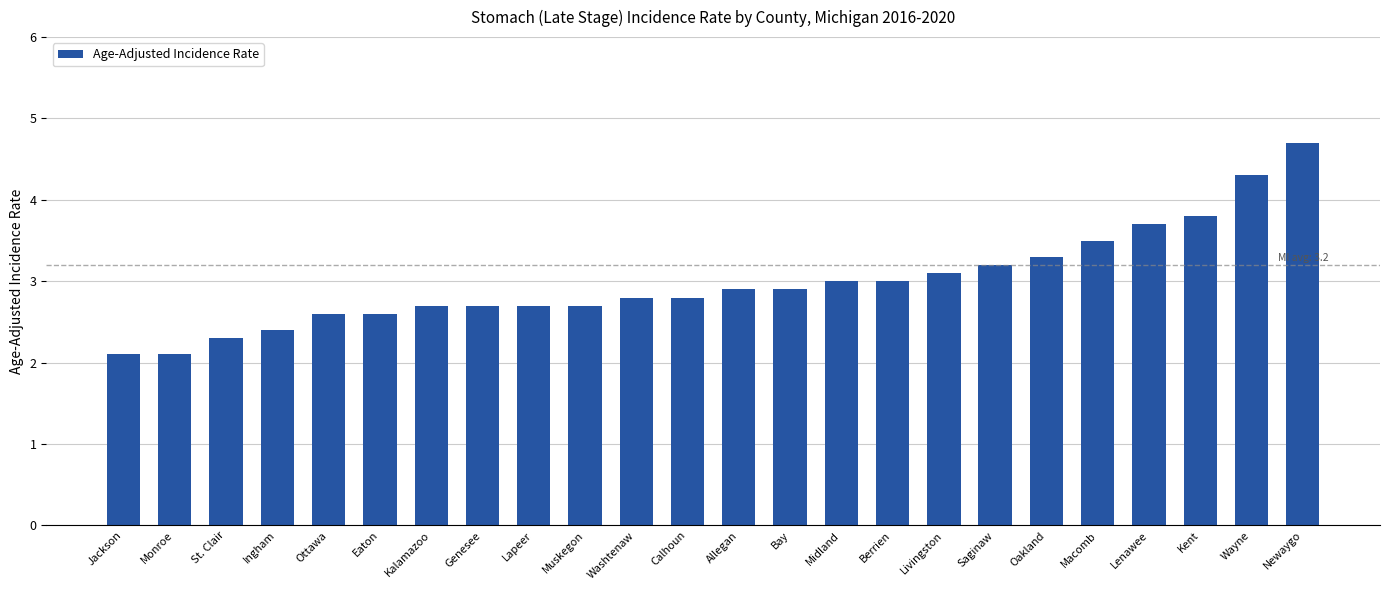

What is the smallest value displayed?

2.1